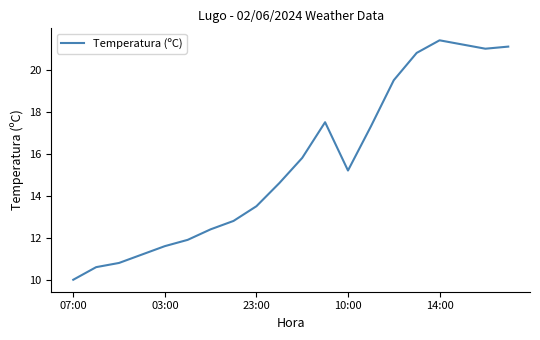

What is the smallest value displayed?

10.0